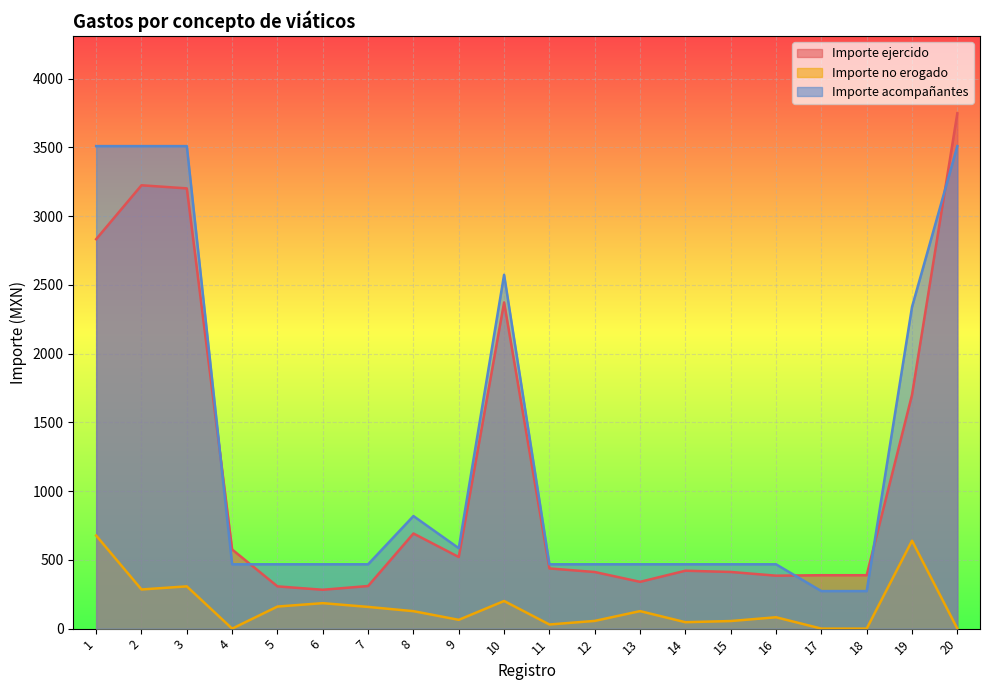

What is the total value across all series at 12?

936.0